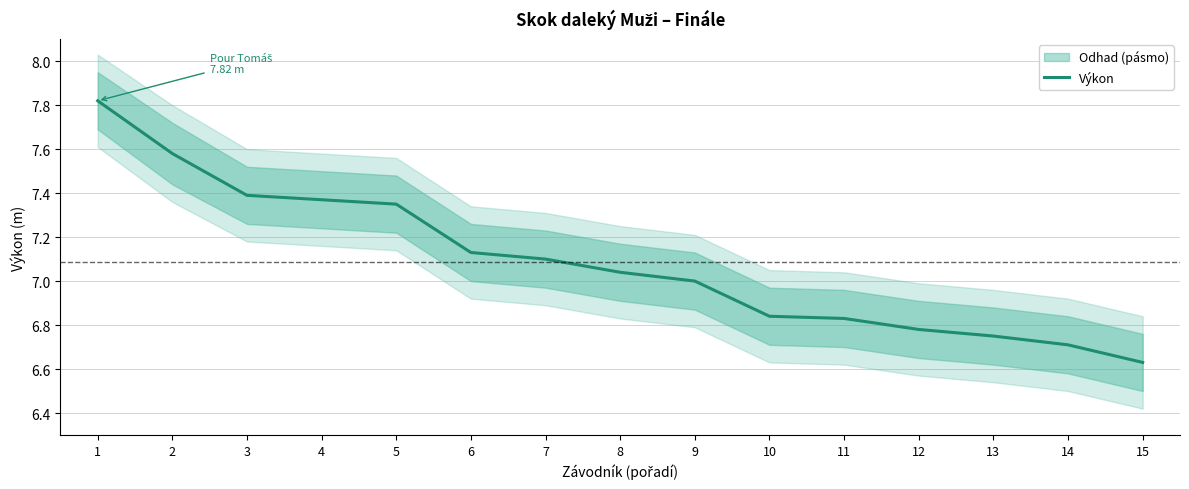

What is the sum of the values at 2 and 12?

14.4